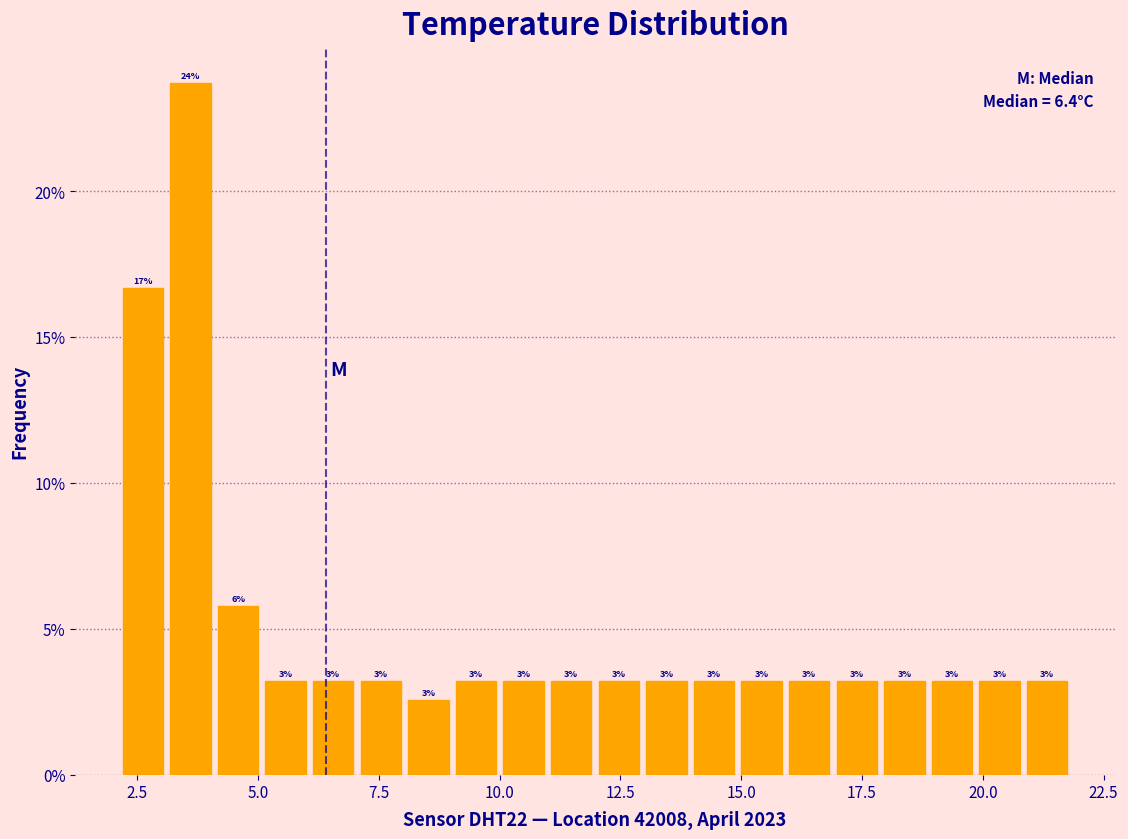

Around what value on the x-axis is the tallest bar? Give the approximate position of its centre, as read against the axis.

3.5